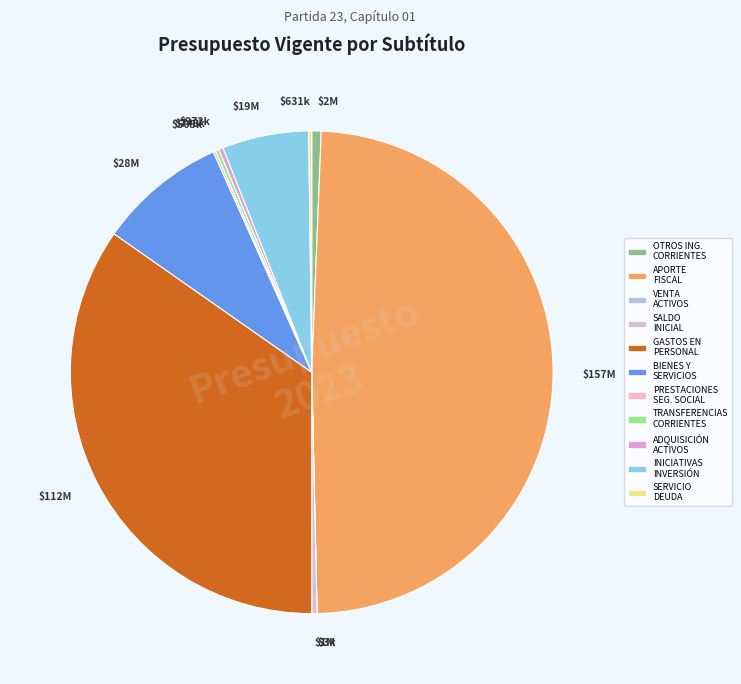

Does $19M represent more than half of the total?

No